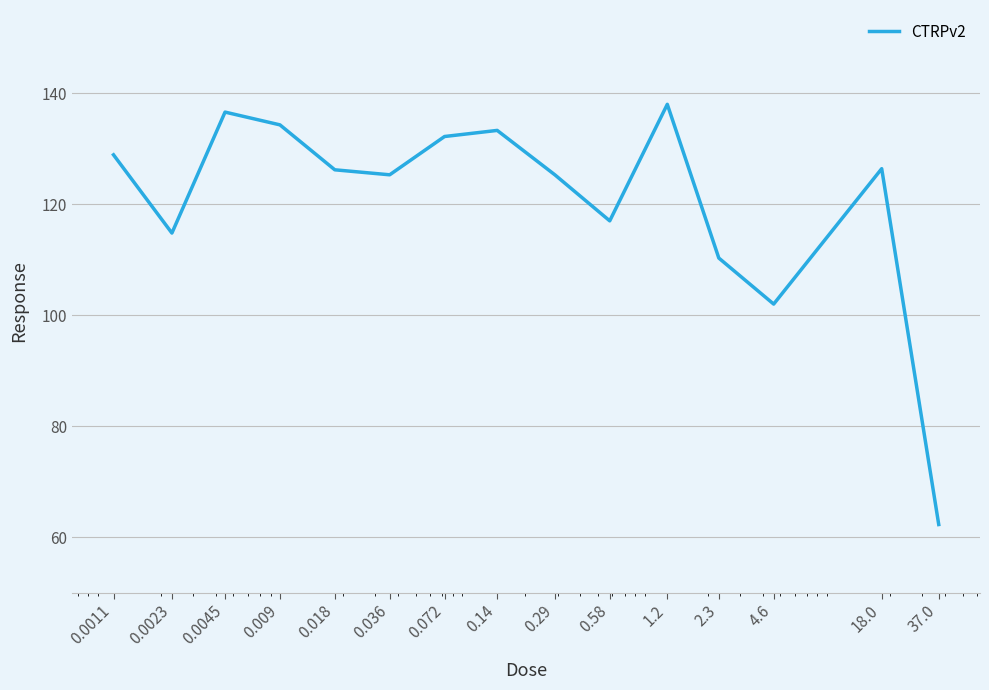

What is the difference between the maximum and minimum values?

75.7